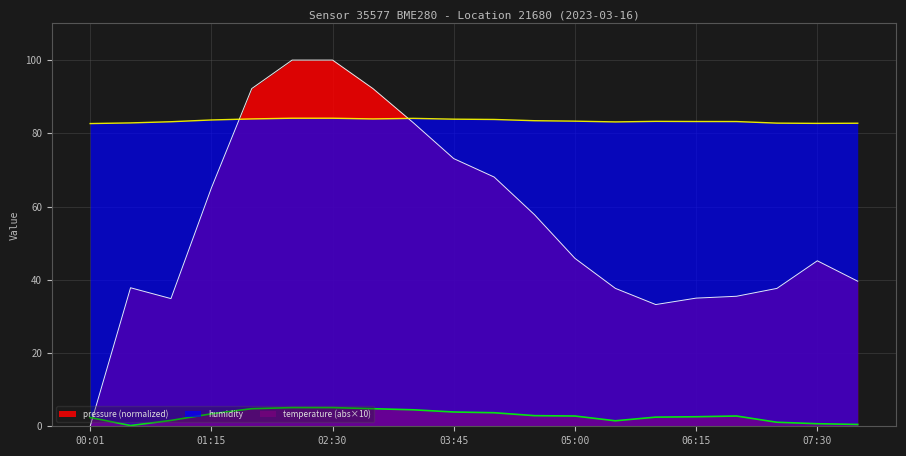

Rank the series at 05:00 from highest to lowest value.

humidity, pressure (normalized), temperature (abs×10)